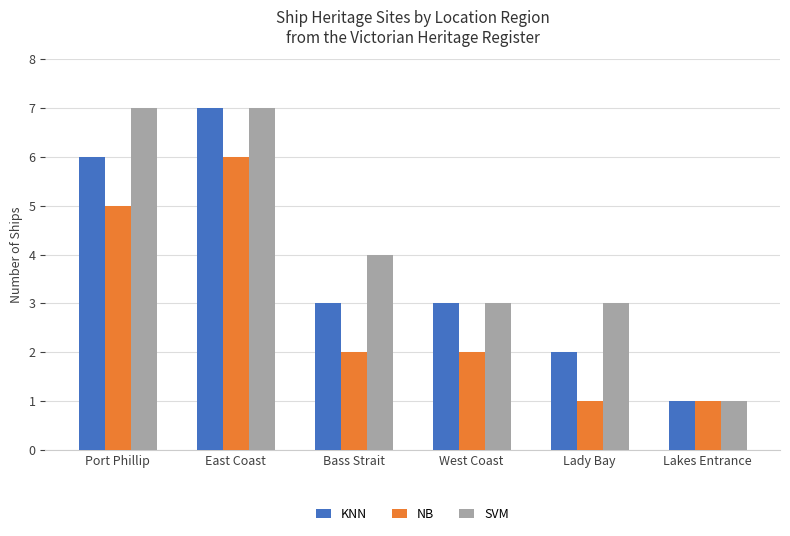

What is the sum of all SVM values?

25